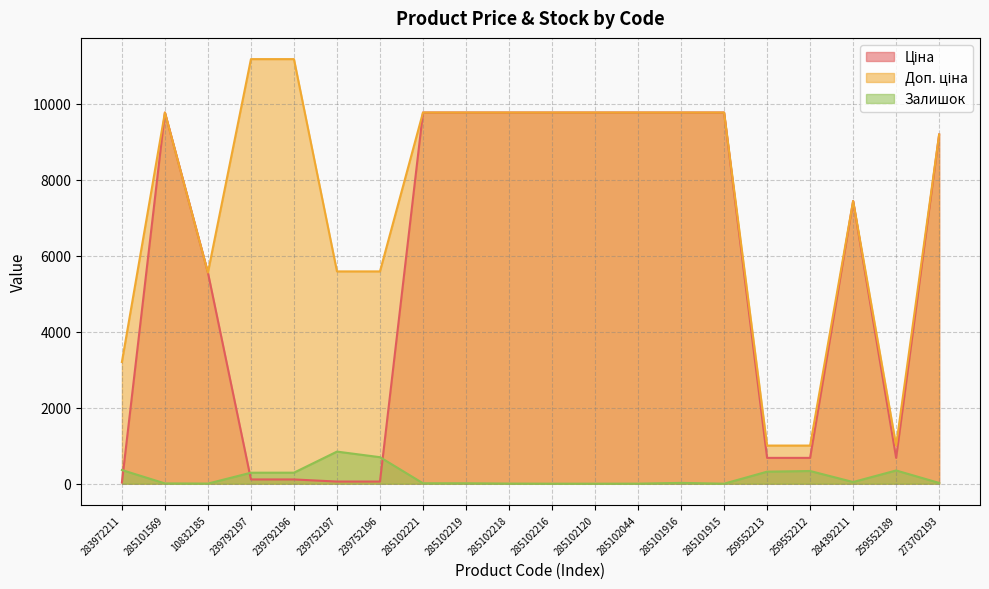

Reading left to right, extract all data points from this chart.

Ціна: 283972211=32.0	285101569=9775.5	10832185=5560.3	239792197=111.8	239792196=111.8	239752197=55.9	239752196=55.9	285102221=9775.5	285102219=9775.5	285102218=9775.5	285102216=9775.5	285102120=9775.5	285102044=9775.5	285101916=9775.5	285101915=9775.5	259552213=679.8	259552212=679.8	284392211=7444.6	259552189=679.8	273702193=9196.3
Доп. ціна: 283972211=3205.0	285101569=9775.5	10832185=5560.3	239792197=11182.0	239792196=11182.0	239752197=5591.0	239752196=5591.0	285102221=9775.5	285102219=9775.5	285102218=9775.5	285102216=9775.5	285102120=9775.5	285102044=9775.5	285101916=9775.5	285101915=9775.5	259552213=1004.1	259552212=1004.1	284392211=7444.6	259552189=1004.1	273702193=9196.3
Залишок: 283972211=360.0	285101569=7.0	10832185=3.0	239792197=289.0	239792196=290.0	239752197=845.0	239752196=698.0	285102221=11.0	285102219=11.0	285102218=3.0	285102216=0.0	285102120=0.0	285102044=1.0	285101916=21.0	285101915=0.0	259552213=317.0	259552212=334.0	284392211=44.0	259552189=348.0	273702193=20.0